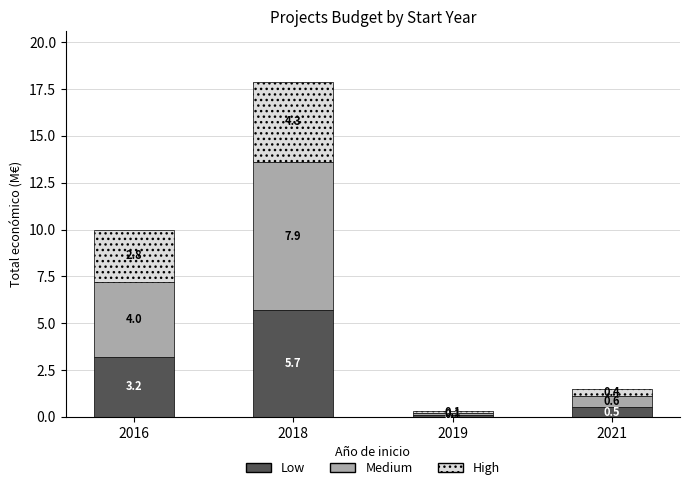

What is the maximum value for Low?

5.7